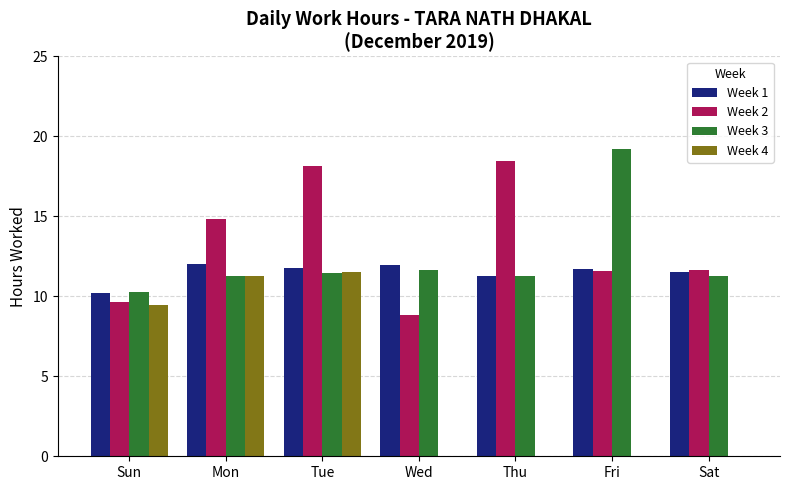

Where does the Week 1 series first go above 11?

Mon